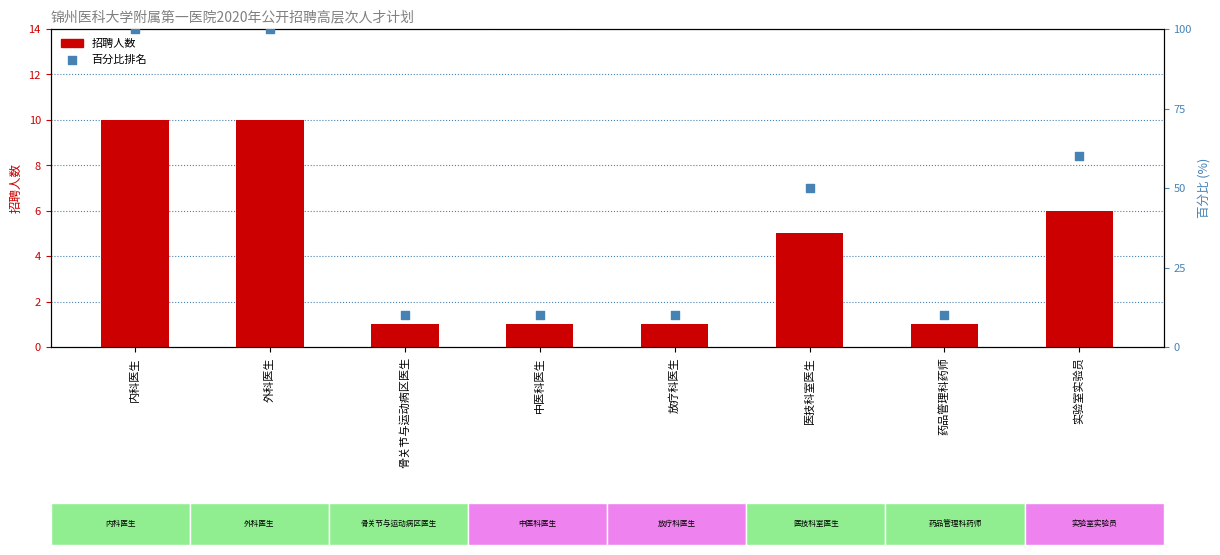

Which series has the largest Y range (max minus min)?

百分比排名